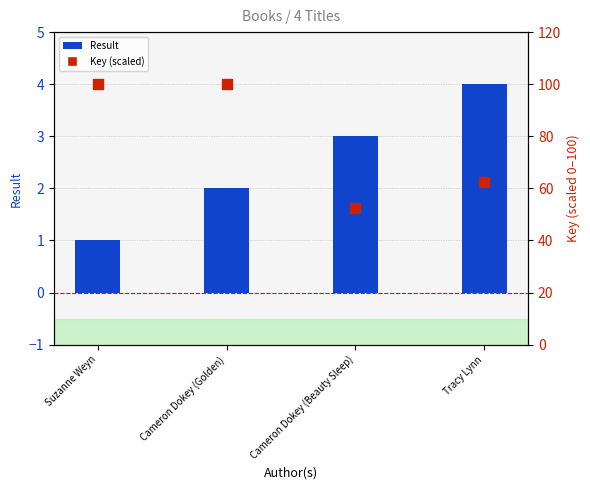

What is the total value across all series at Suzanne Weyn?

101.0